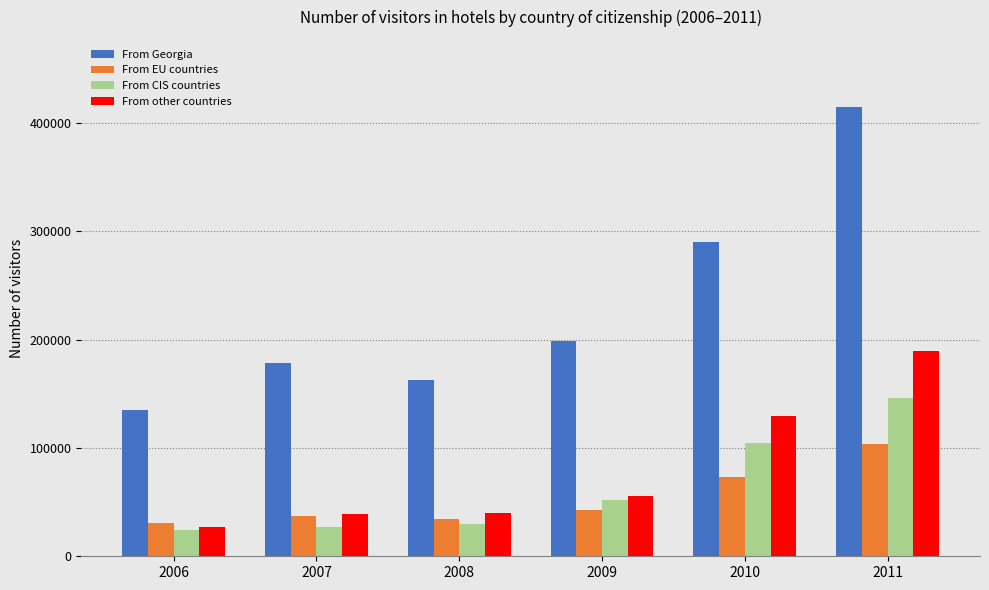

Count the number of data series in this chart.

4